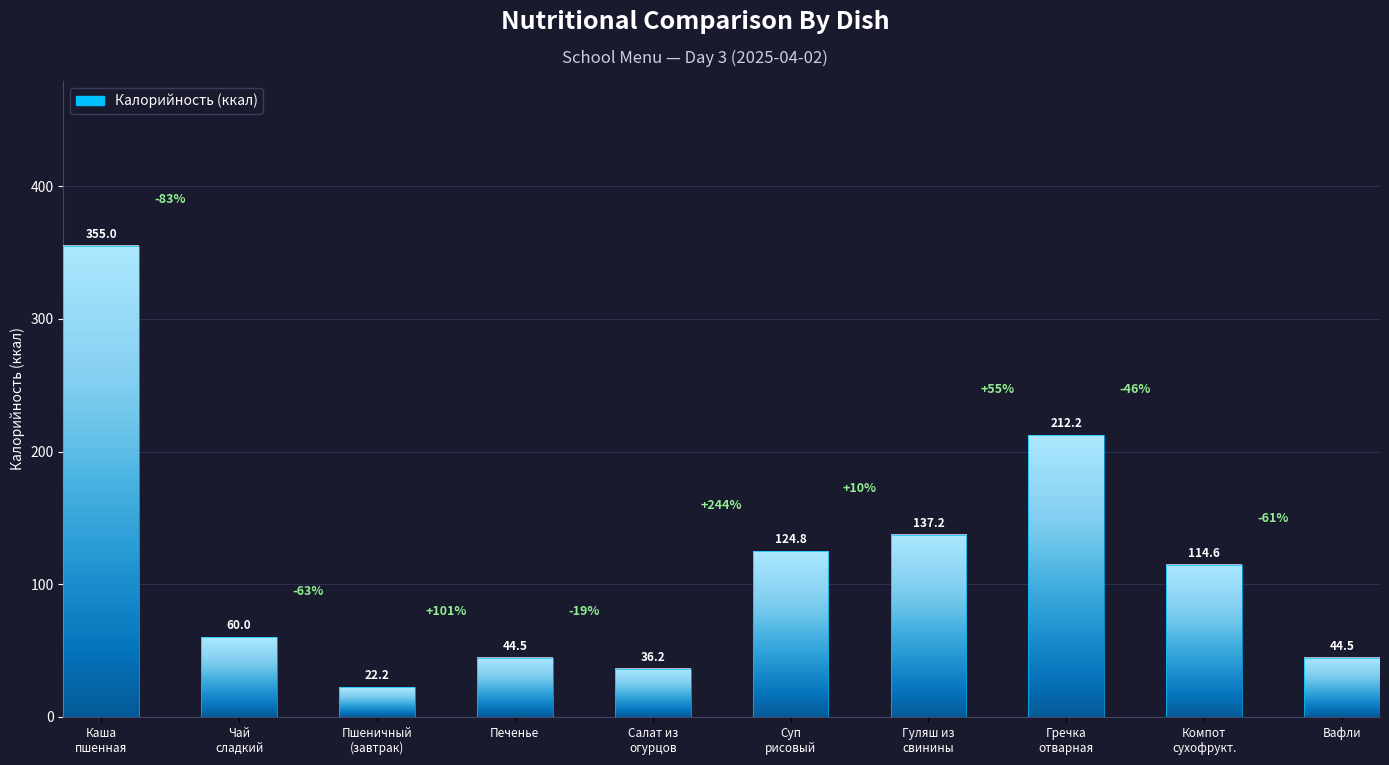

What is the change in value from Каша
пшенная to Гречка
отварная?

-142.8